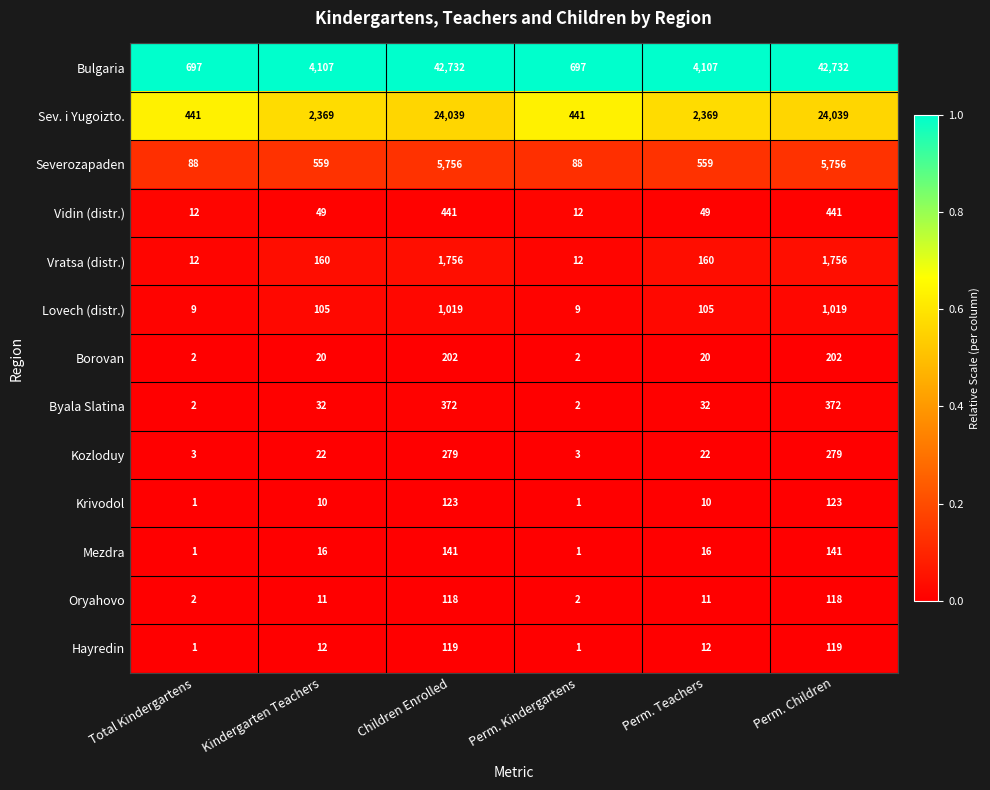

What is the greatest value displayed?

42732